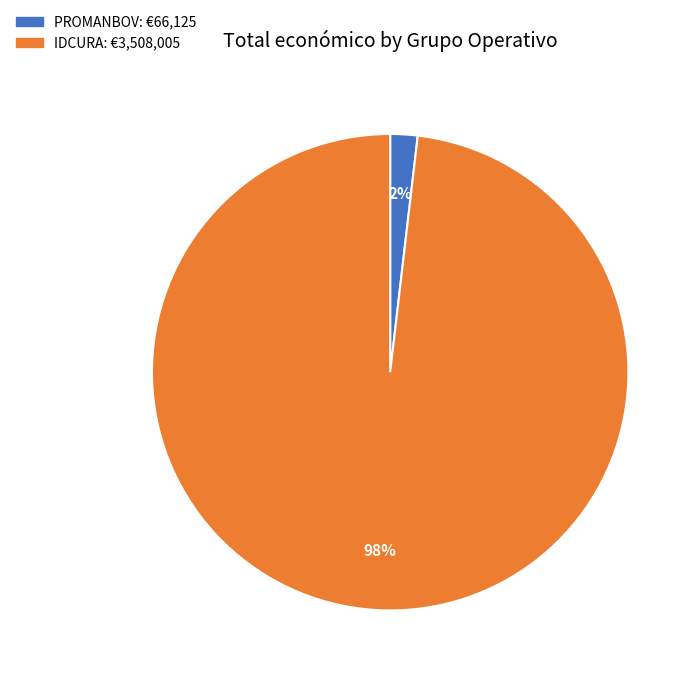

Which category has the smallest portion of the pie?

PROMANBOV